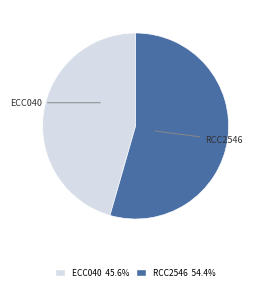

Rank the categories by value from highest to lowest.

RCC2546, ECC040